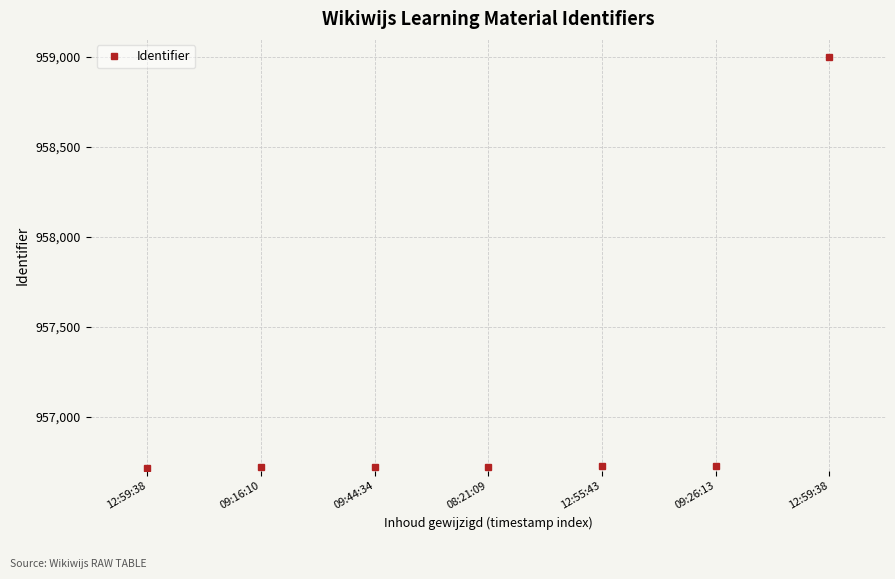

How many data points are less than 956724?

3